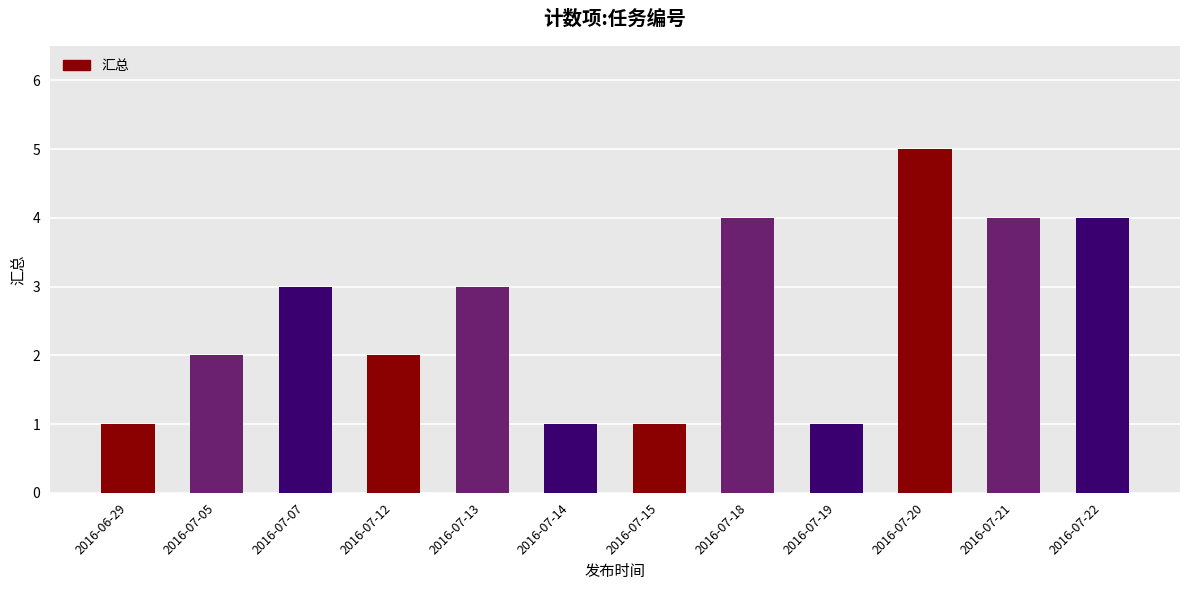

The chart shows a value of 2 at 2016-07-12. True or false?

True